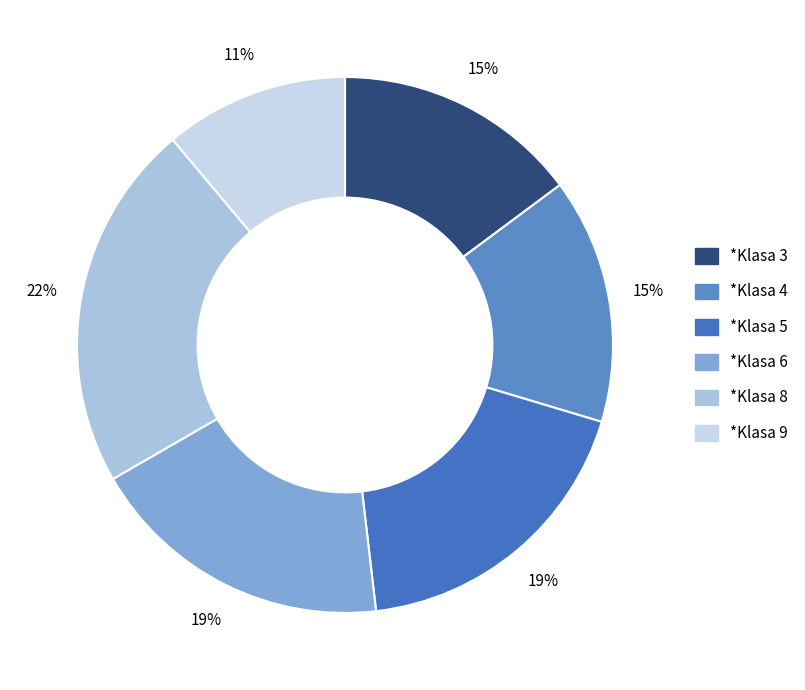

How many segments does this pie chart have?

6